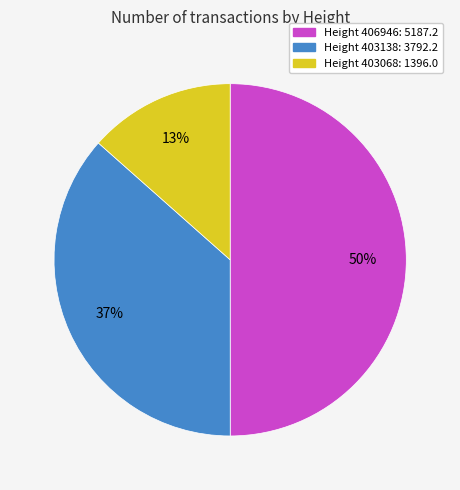

Is it true that Height 406946: 5187.2 is 50% of the pie?

True